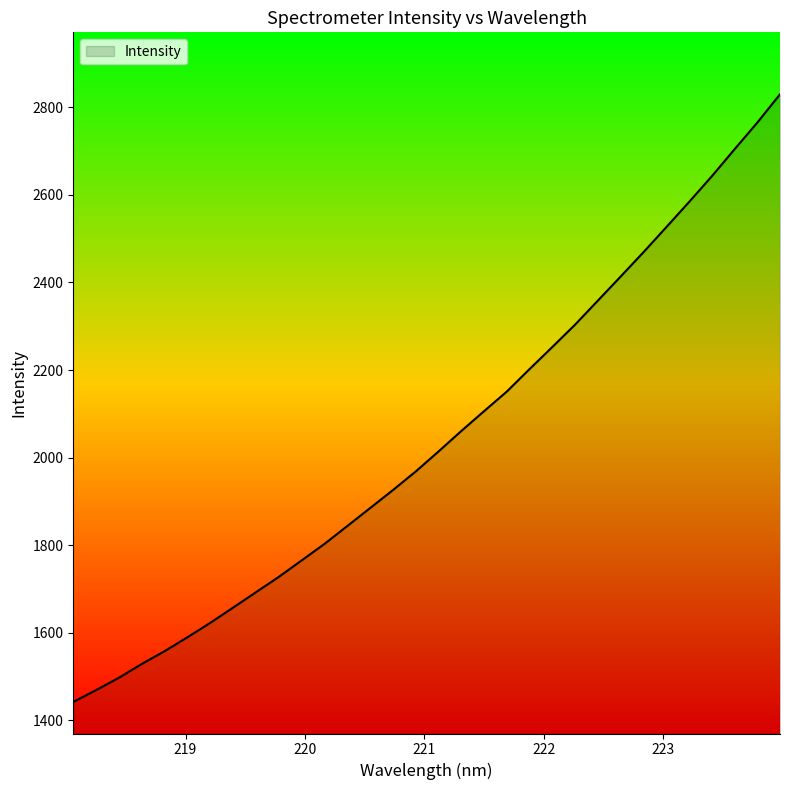

What is the smallest value displayed?

1442.4